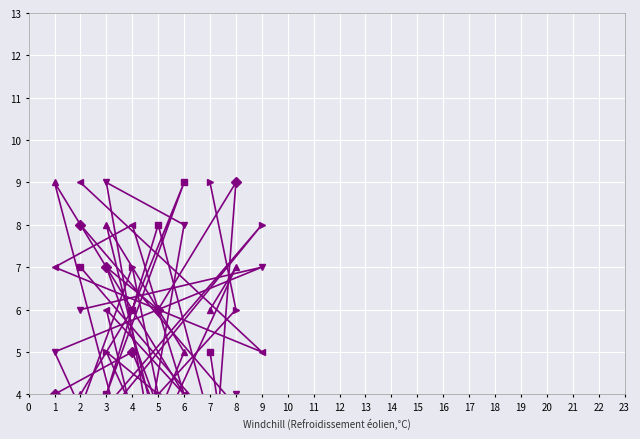

Reading left to right, extract all data points from this chart.

col_6: 6	7	3	8	5	2	9	1	4
col_9: 9	6	4	5	1	7	2	8	3
col_3: 3	4	2	9	8	1	5	7	6
col_8: 2	3	1	6	4	8	7	5	9
col_2: 1	9	6	7	2	5	4	3	8
col_4: 5	1	8	4	9	6	3	2	7